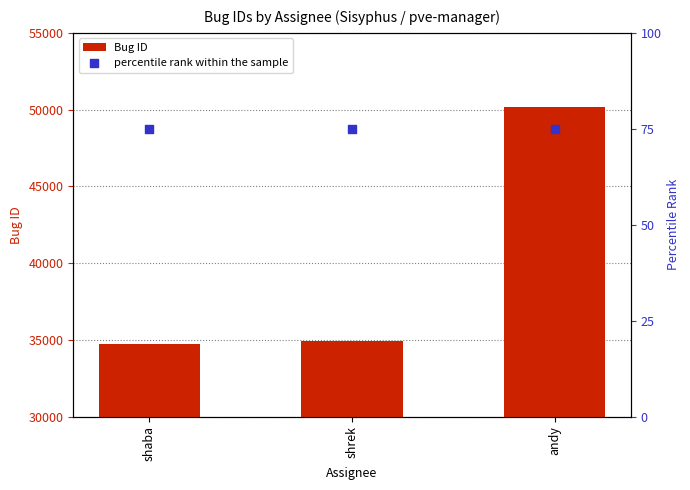

What are all the series names shown in the legend?

Bug ID, percentile rank within the sample